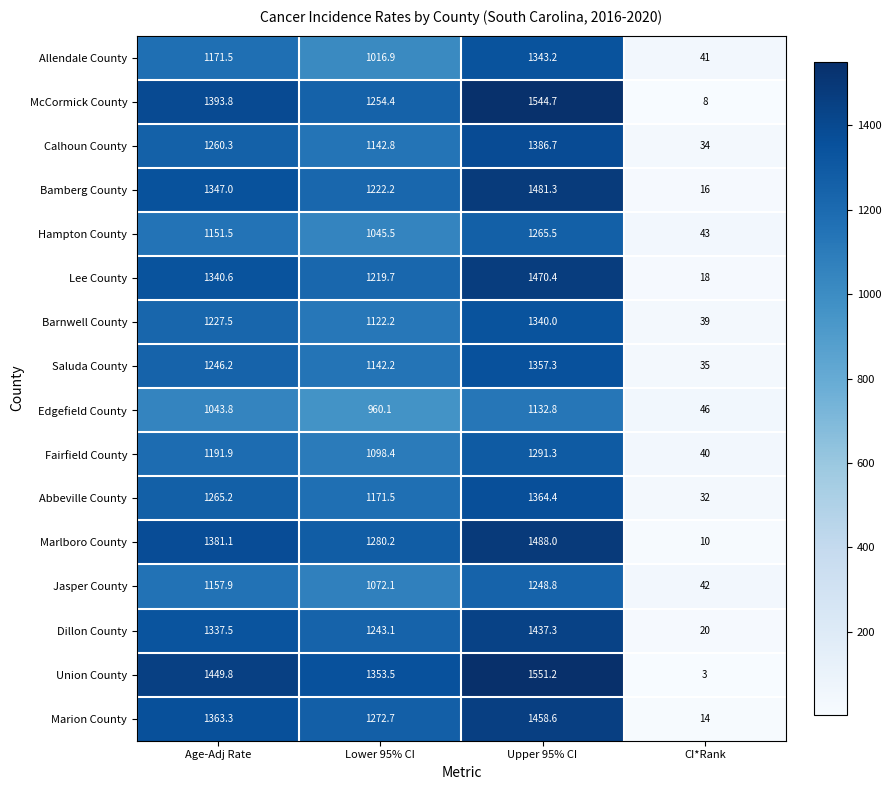

Between Age-Adj Rate and CI*Rank, which series saw the biggest shift?

Union County